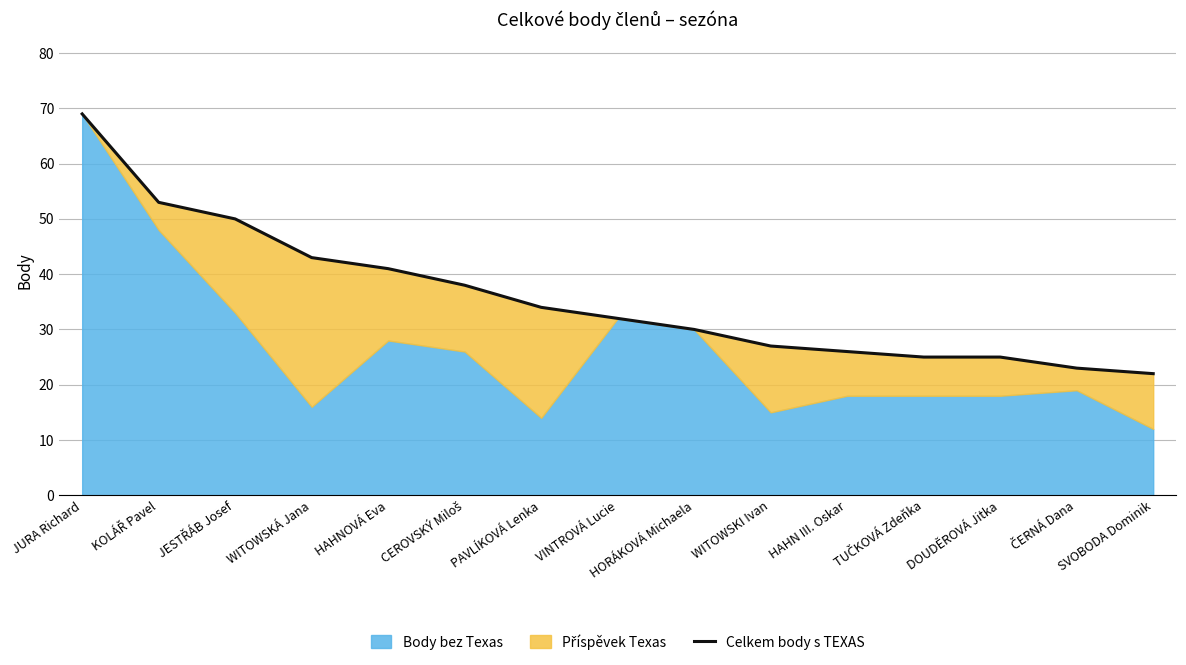

What is the difference between the second highest and second lowest values?

30